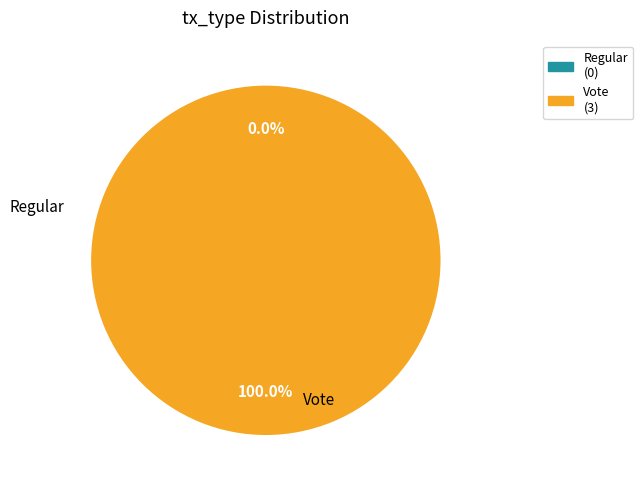

To the nearest percent, what is the combined percentage of Vote and Regular?

100%